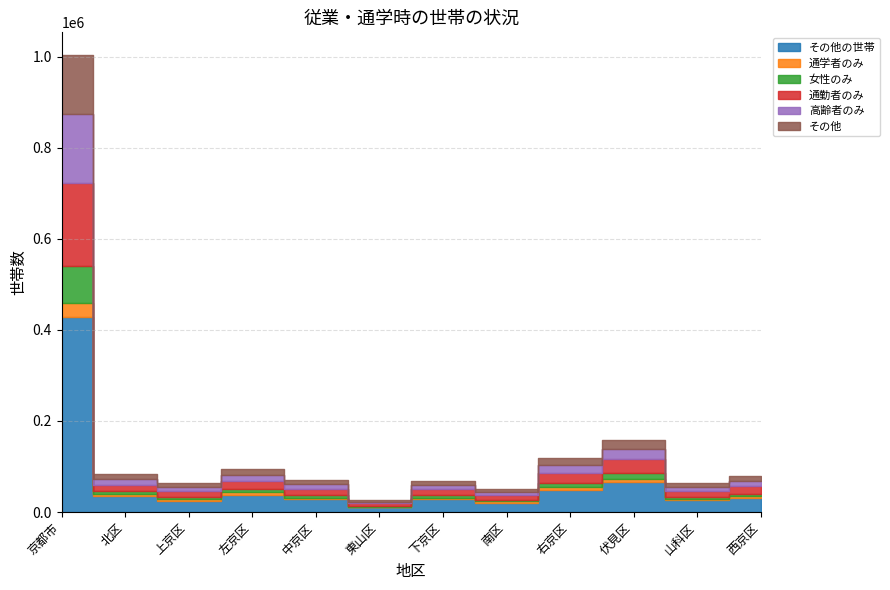

The その他 series shows 6850 at 南区. True or false?

True